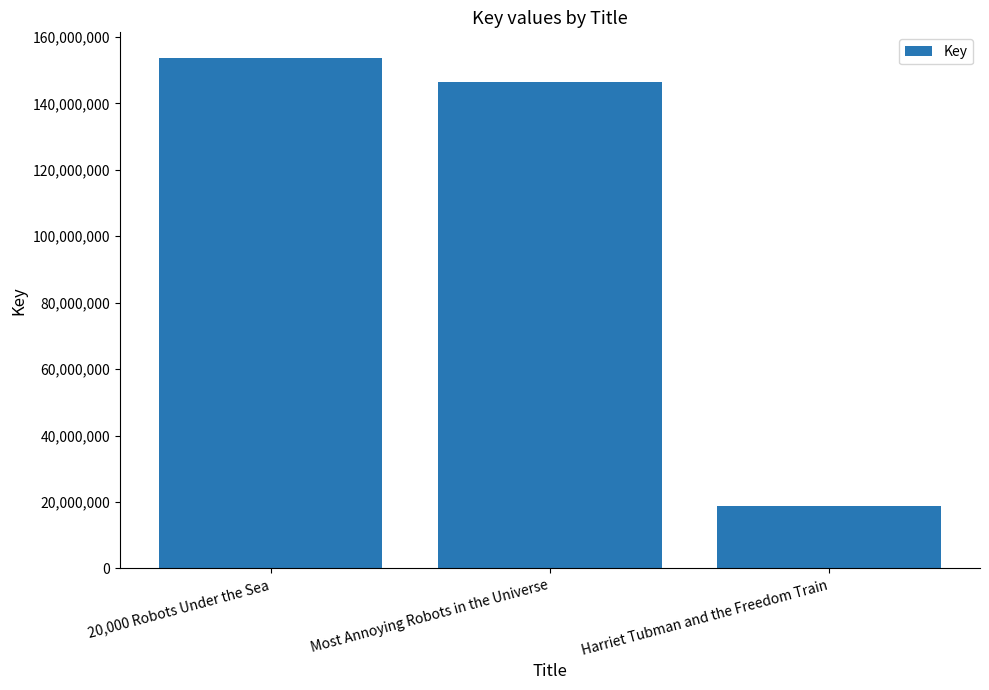

Reading left to right, transcribe all the data shown in this chart.

20,000 Robots Under the Sea=153695054	Most Annoying Robots in the Universe=146394861	Harriet Tubman and the Freedom Train=18652511